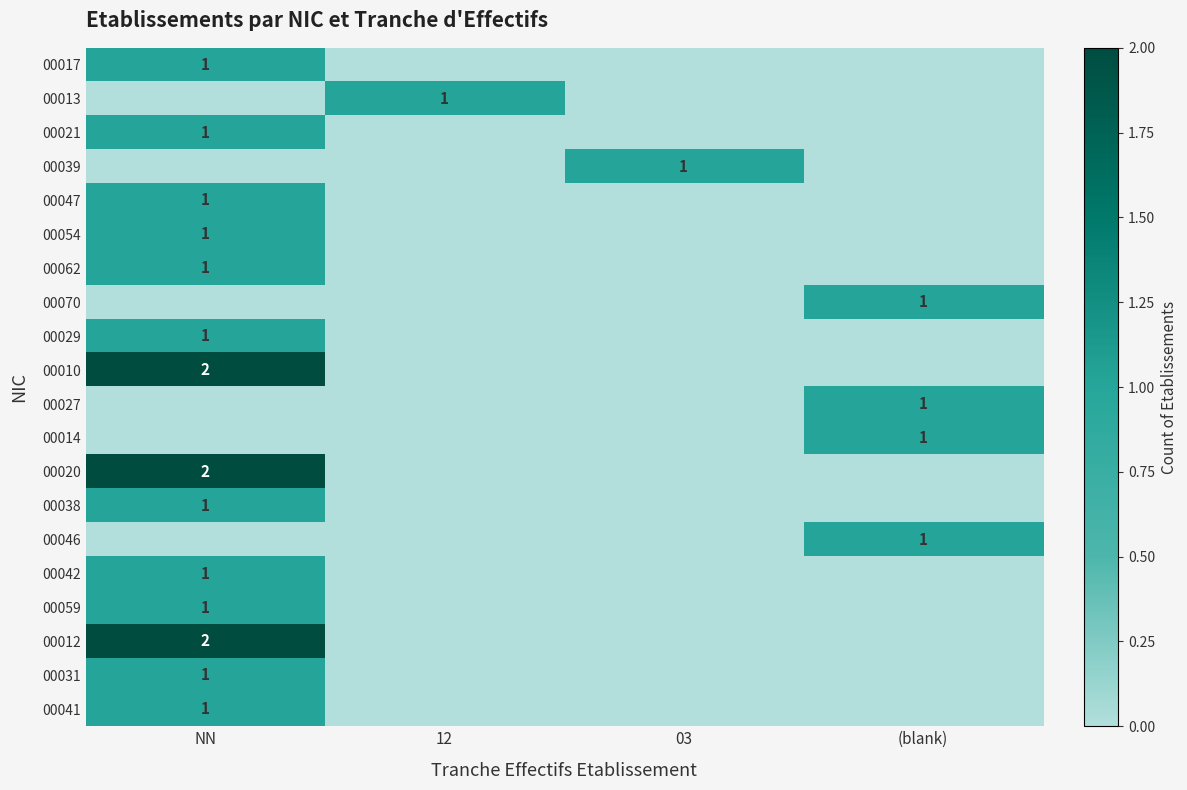

True or false: 00046 has a value of 2 at (blank).

False